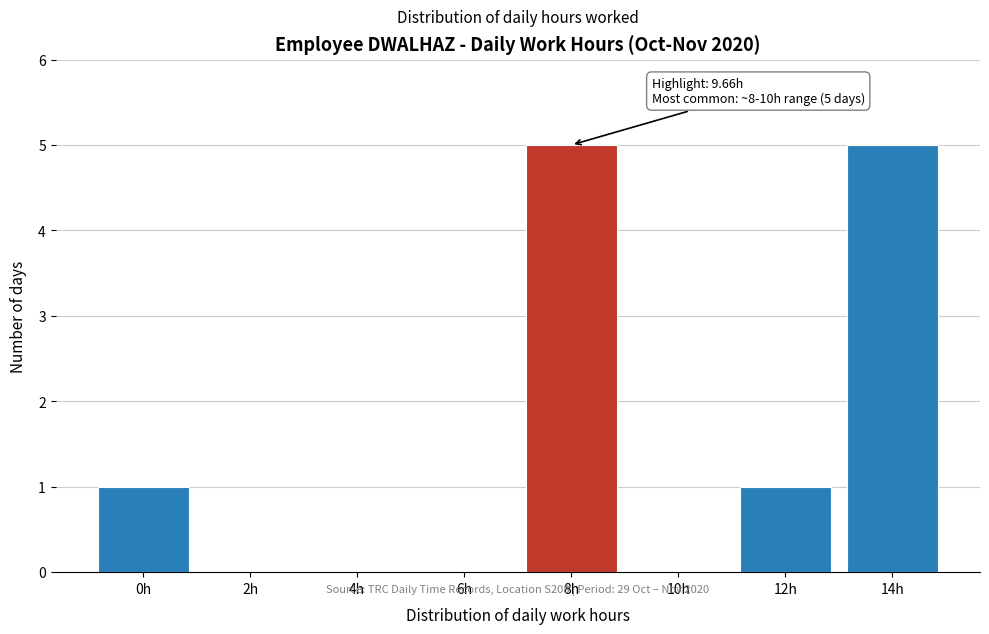

Reading left to right, extract all data points from this chart.

0h=1	2h=0	4h=0	6h=0	8h=5	10h=0	12h=1	14h=5